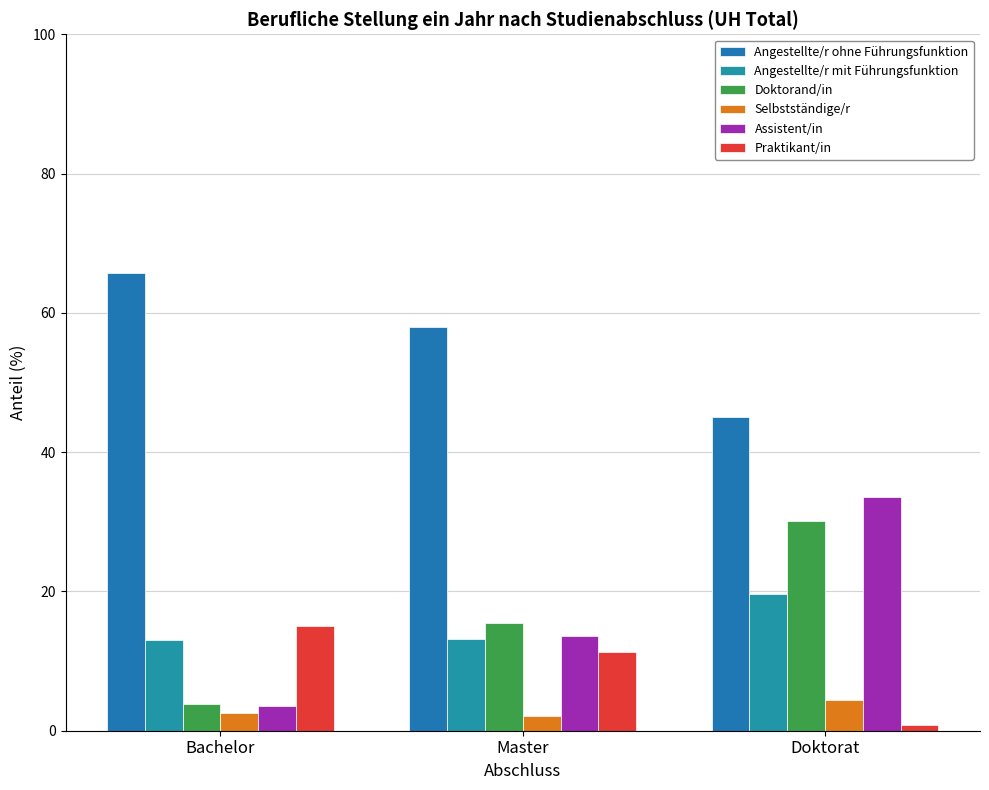

How many series are shown in this chart?

6